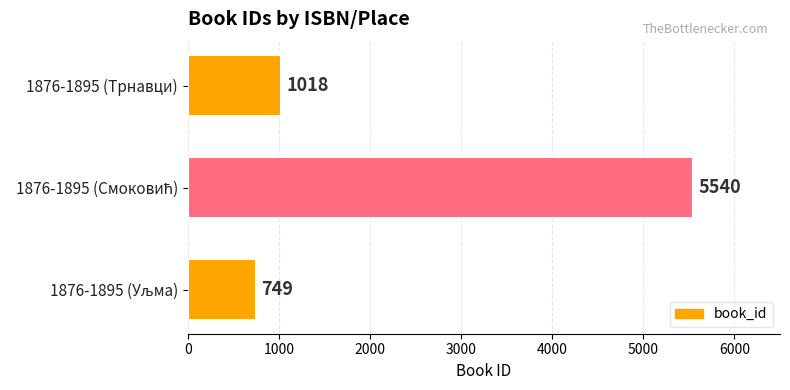

How many values are below 1018?

1